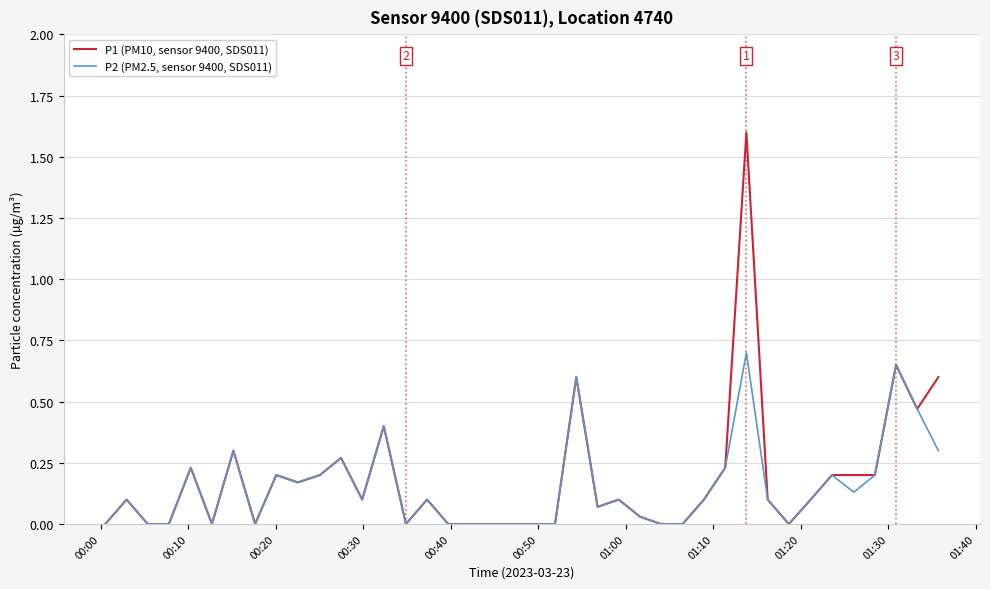

Rank the series by their maximum value, from lowest to highest.

P2 (PM2.5, sensor 9400, SDS011), P1 (PM10, sensor 9400, SDS011)